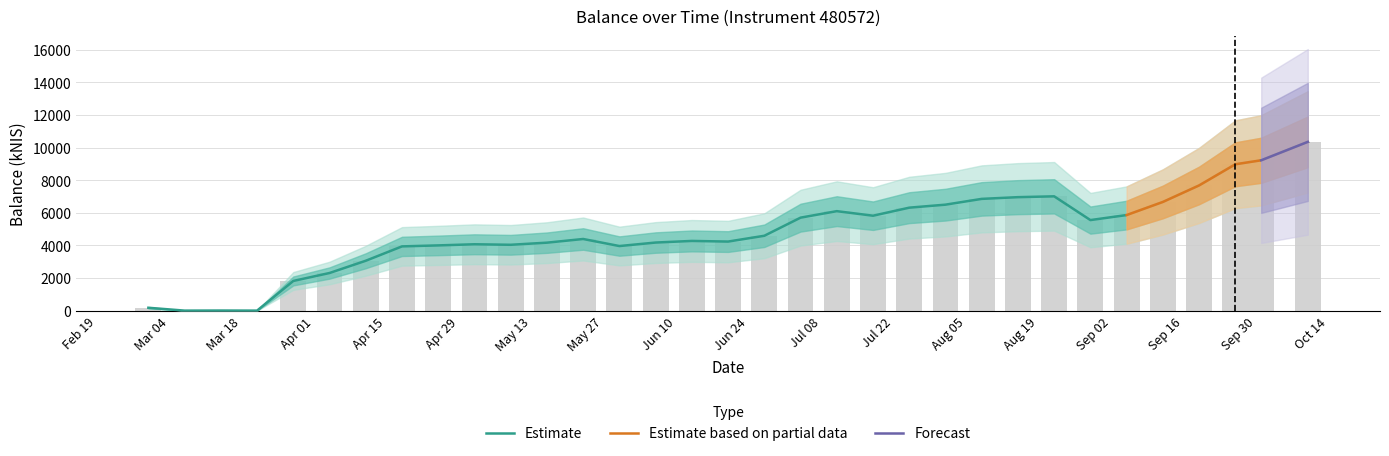

Are the bars grouped side by side (vs. stacked)?

No